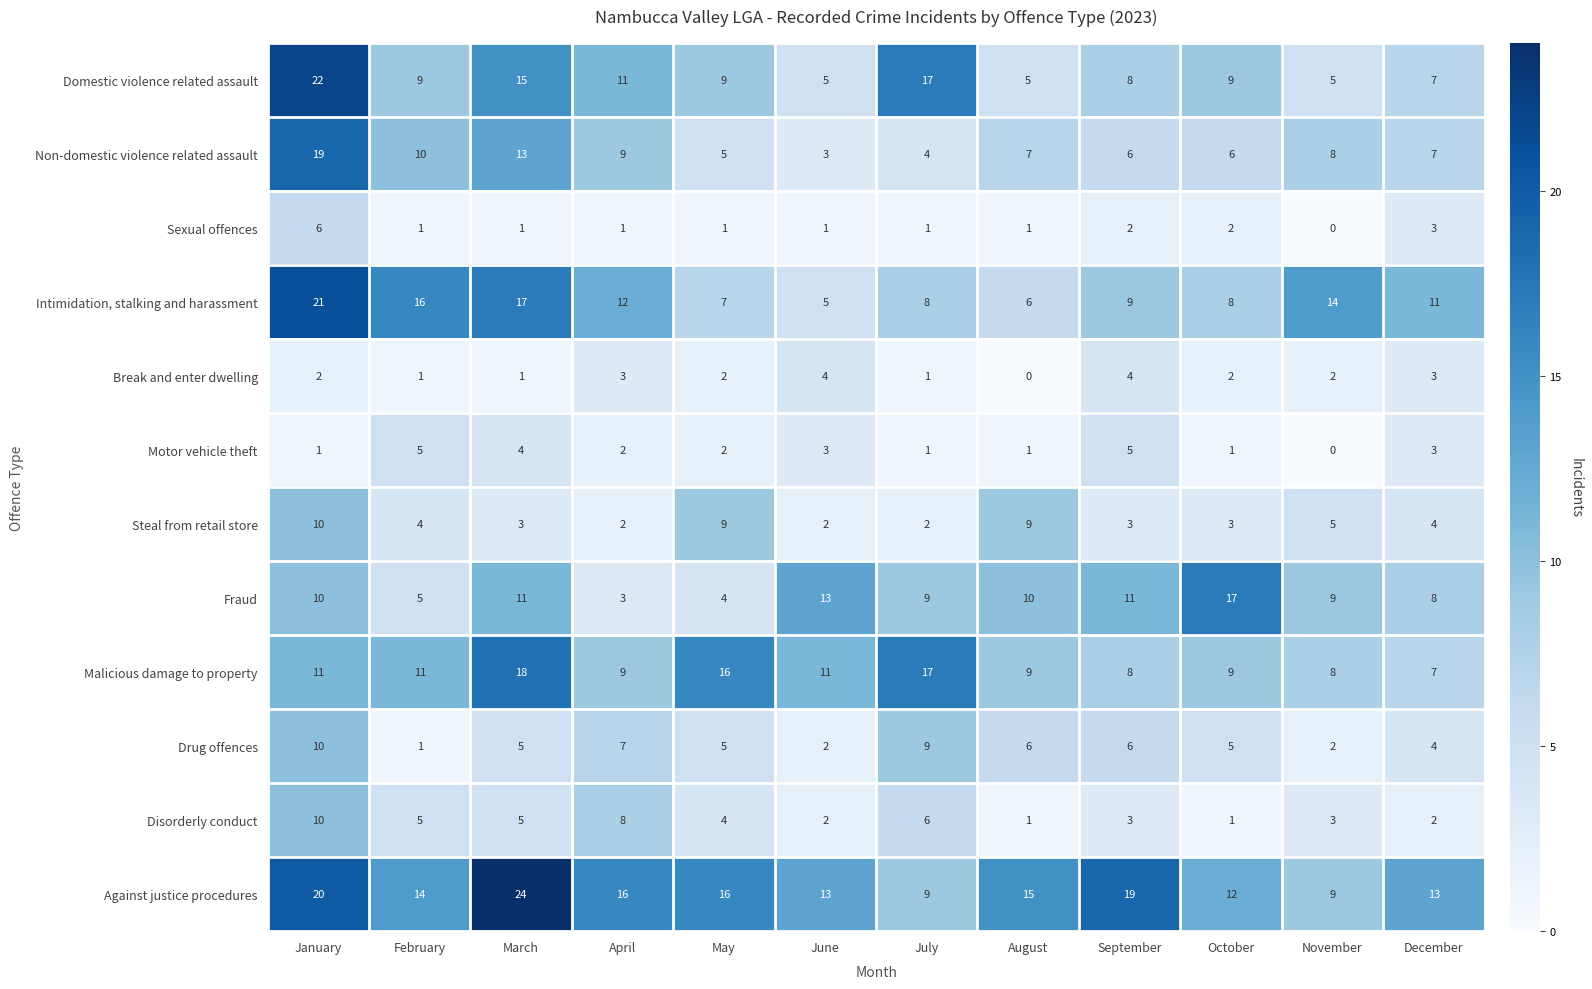

Which category has the highest value across all series?

March